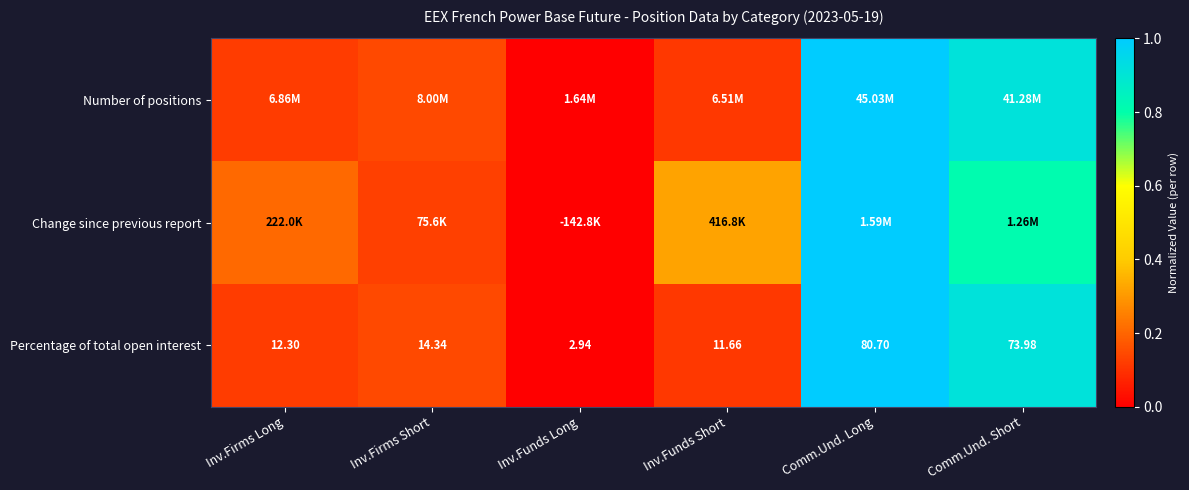

How many data points in Percentage of total open interest are less than 14?

3